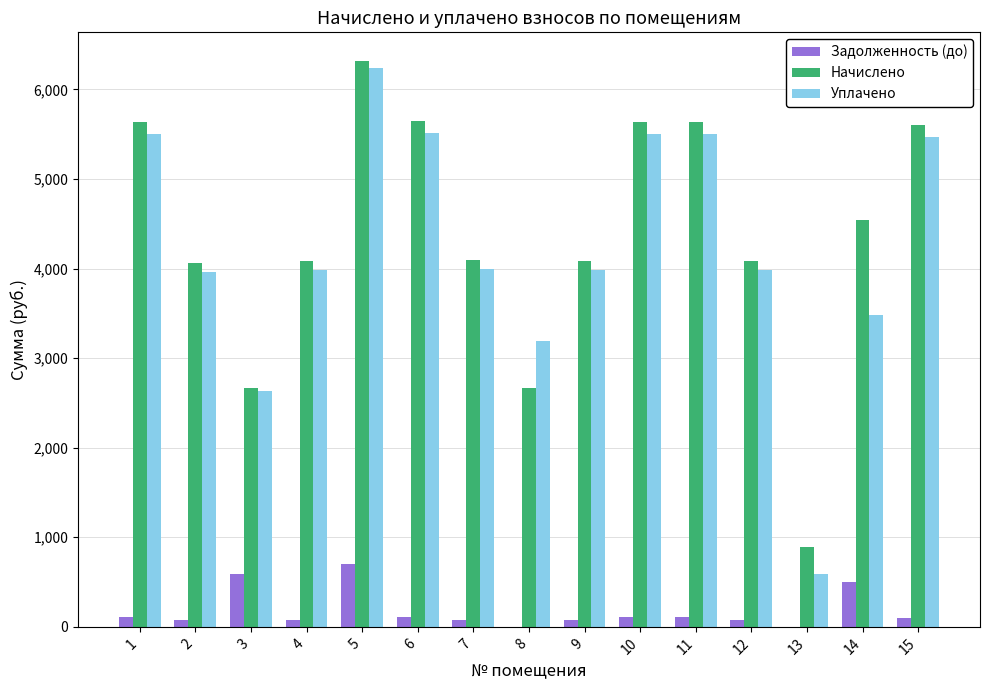

How many values in the Уплачено series exceed 3989?

9